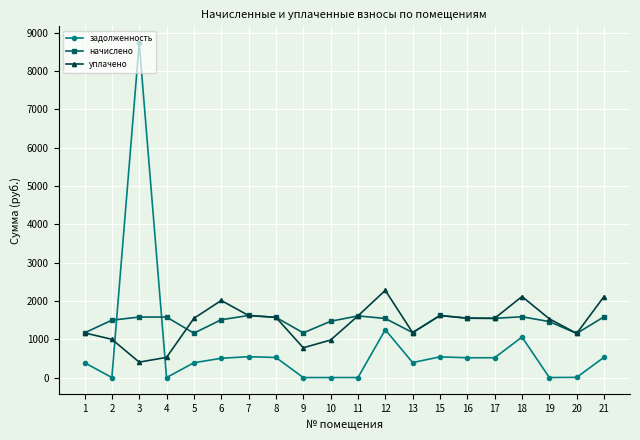

Between which two adjacent categories do уплачено and задолженность first intersect?

2 and 3